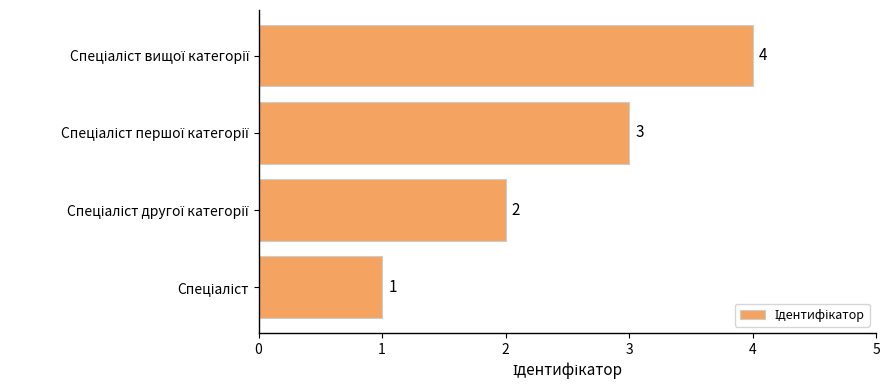

What is the smallest value displayed?

1